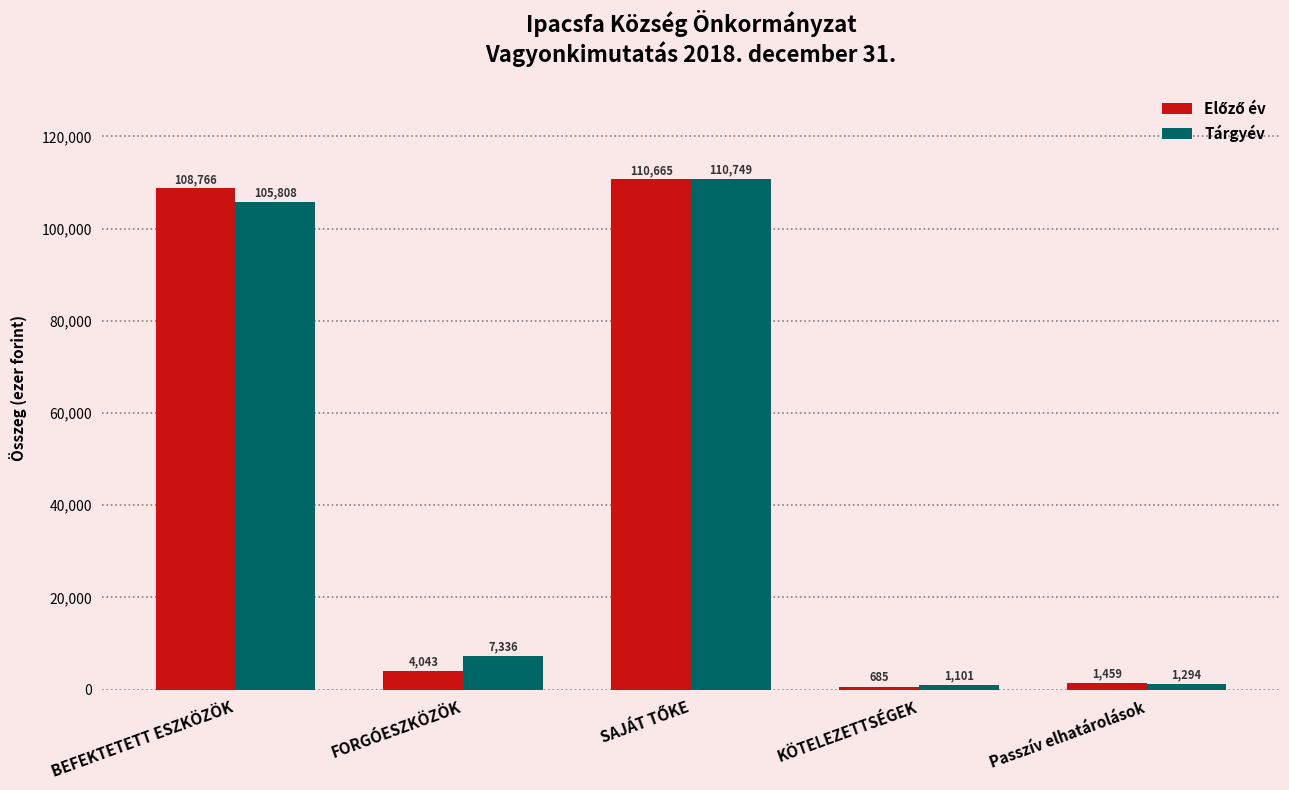

What is the difference between the highest and lowest values at BEFEKTETETT ESZKÖZÖK?

2958